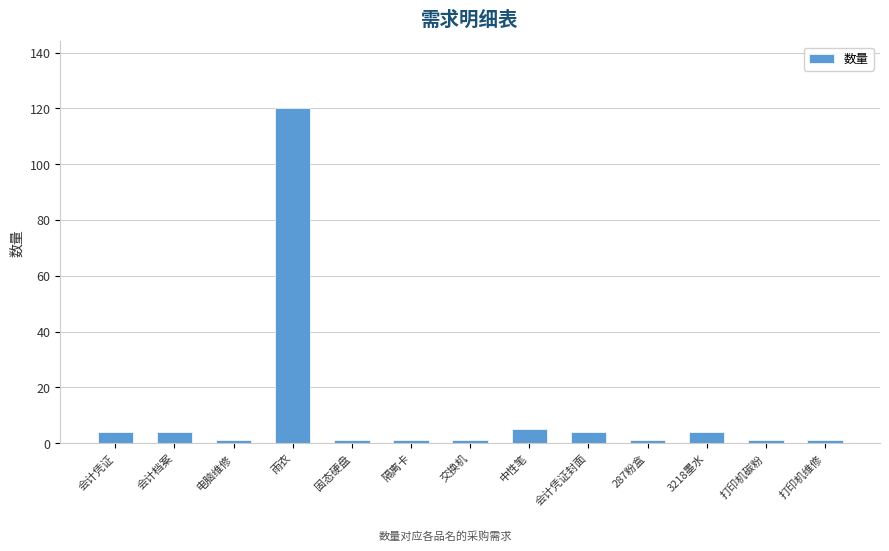

Reading left to right, list all the values displayed in this chart.

4	4	1	120	1	1	1	5	4	1	4	1	1